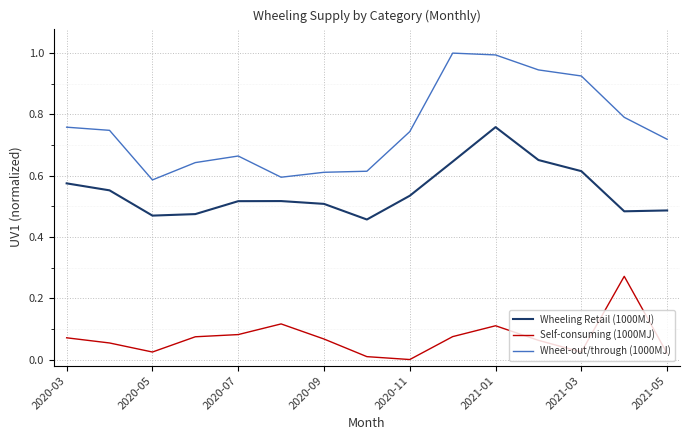

List the series in order of their peak value, lowest first.

Self-consuming (1000MJ), Wheeling Retail (1000MJ), Wheel-out/through (1000MJ)